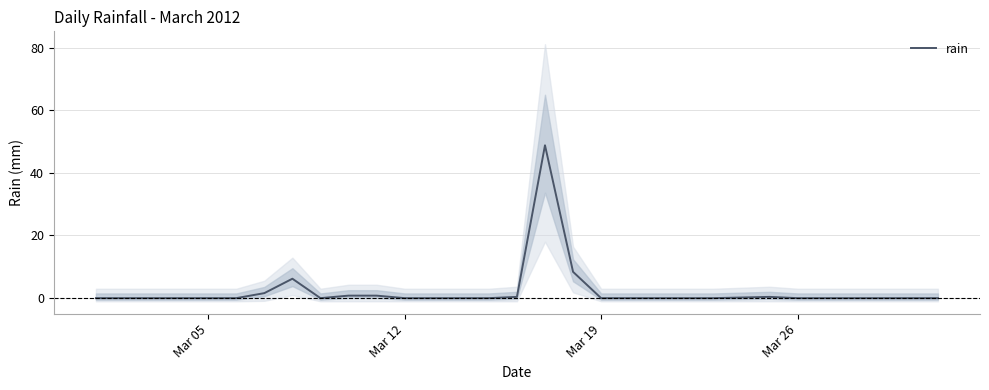

The value at Mar 12 is 16.5. True or false?

False